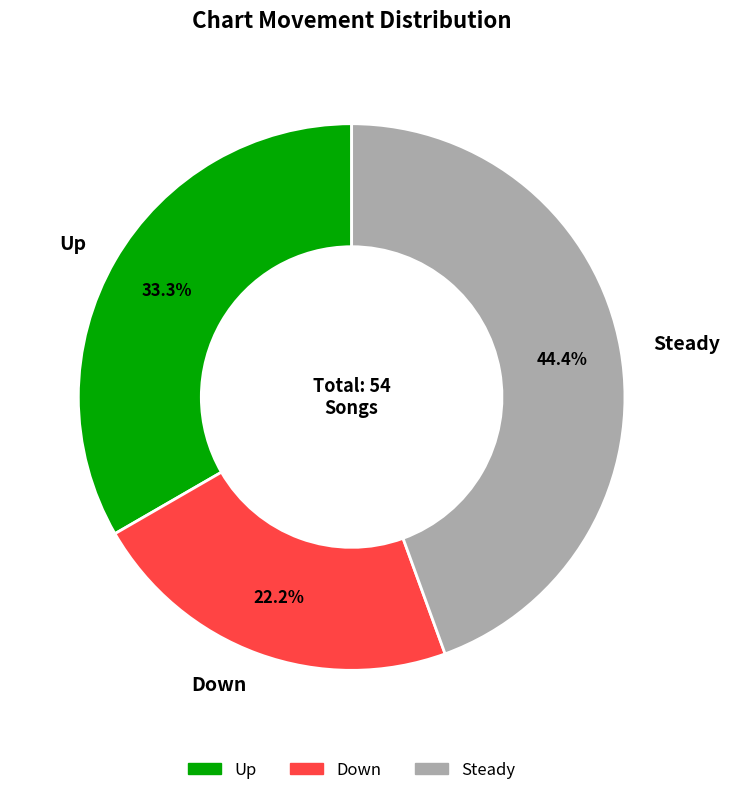

How many slices are in this pie chart?

3